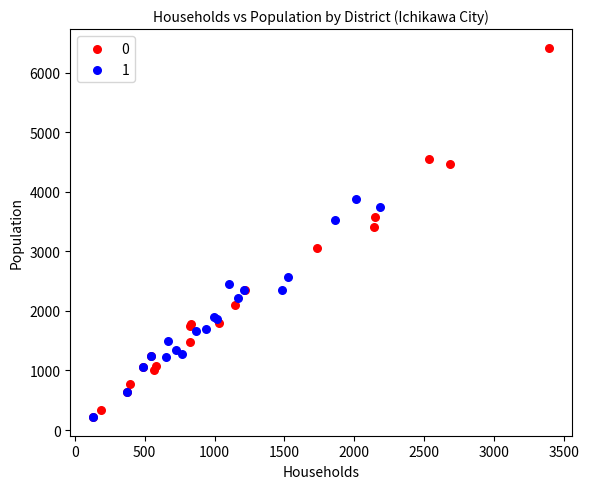

What are all the series names shown in the legend?

0, 1